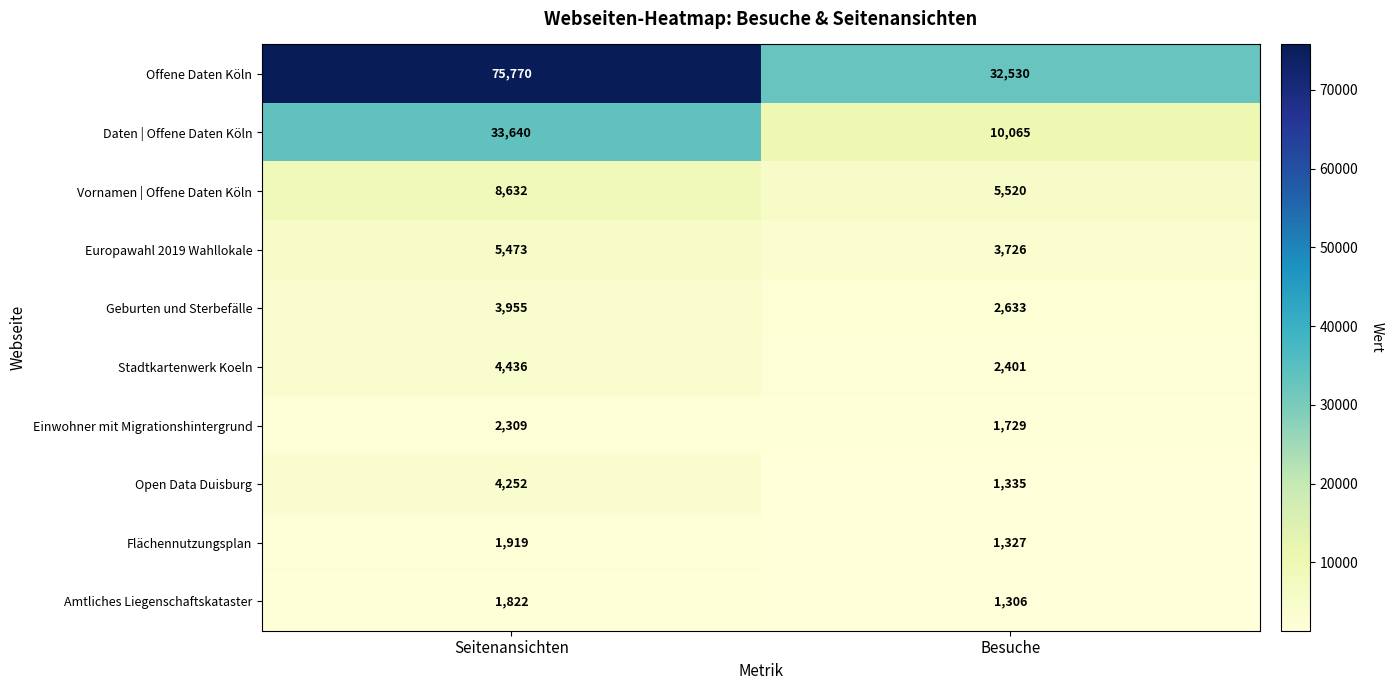

Which series has the largest total across all categories?

Offene Daten Köln